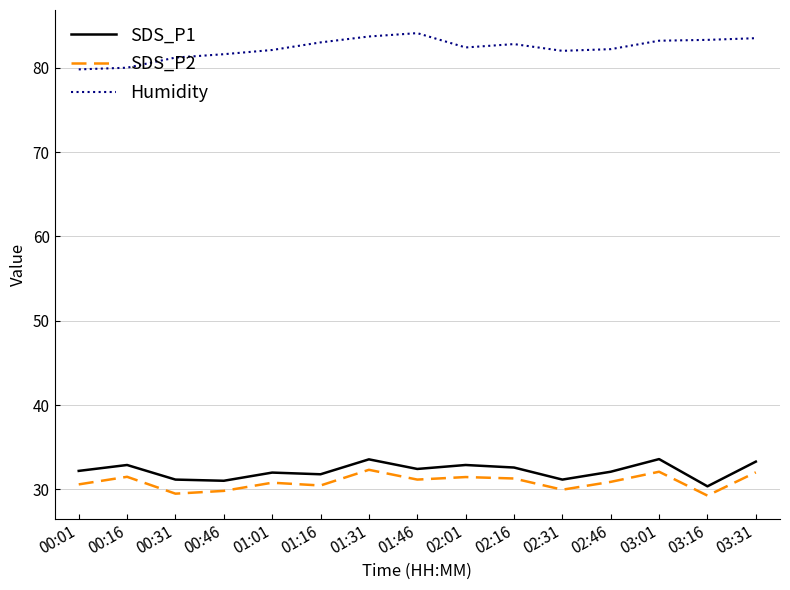

The value of SDS_P2 at 00:46 is 29.8. True or false?

True